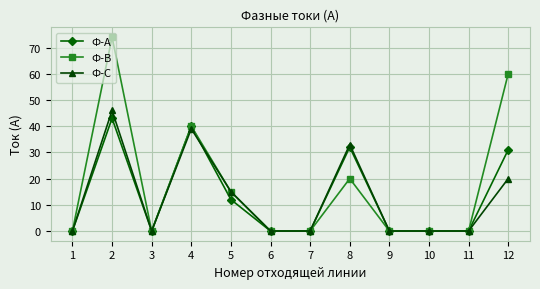

The value of Ф-А at 1 is 19. True or false?

False